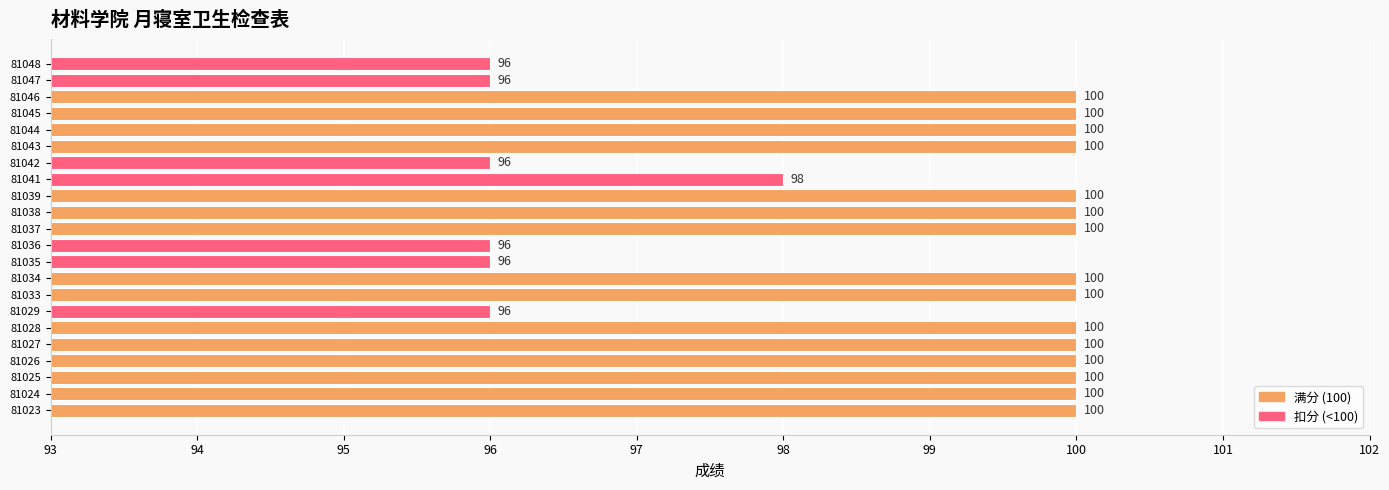

How many data points are less than 100?

7